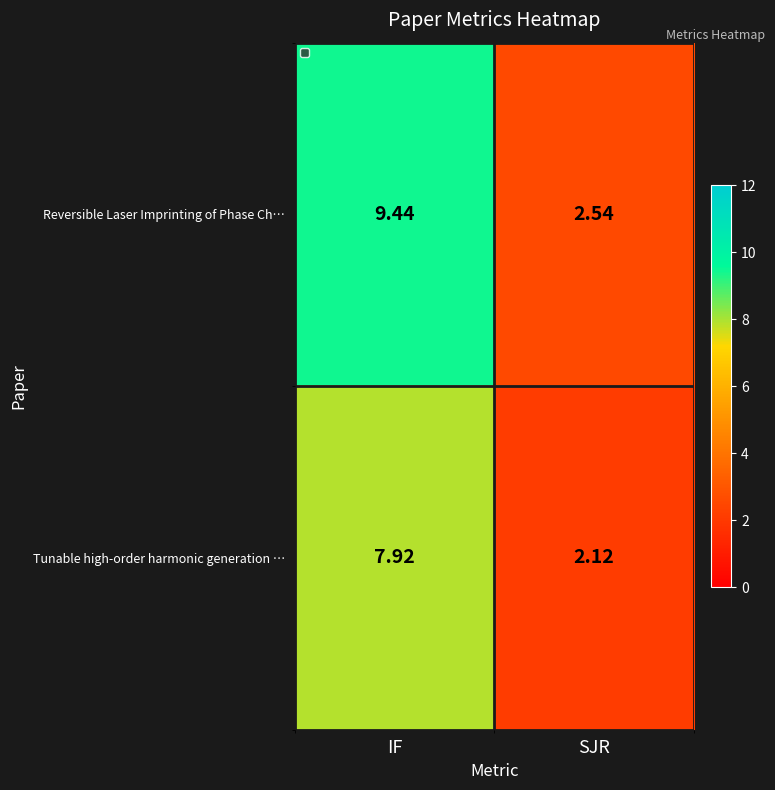

At how many categories does at least one series exceed 7?

1